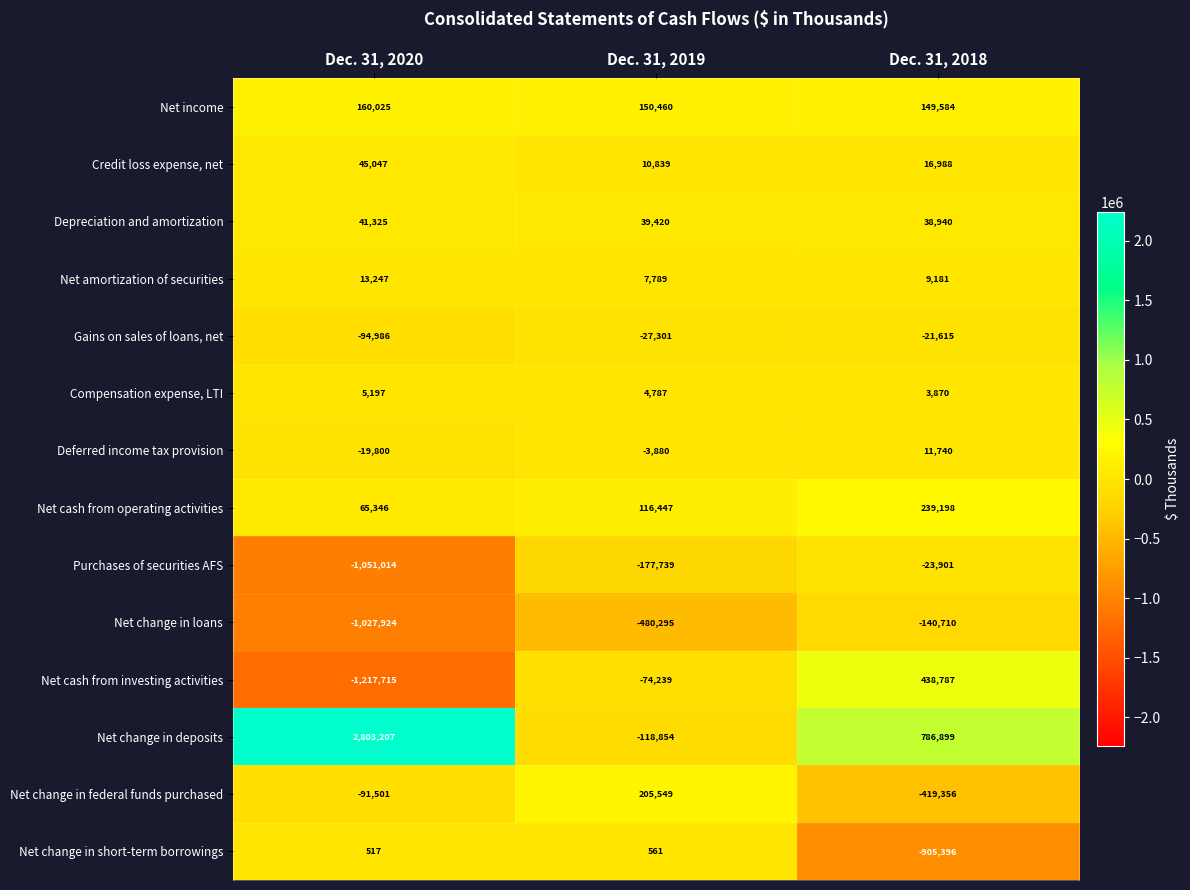

What is the greatest value displayed?

2803207